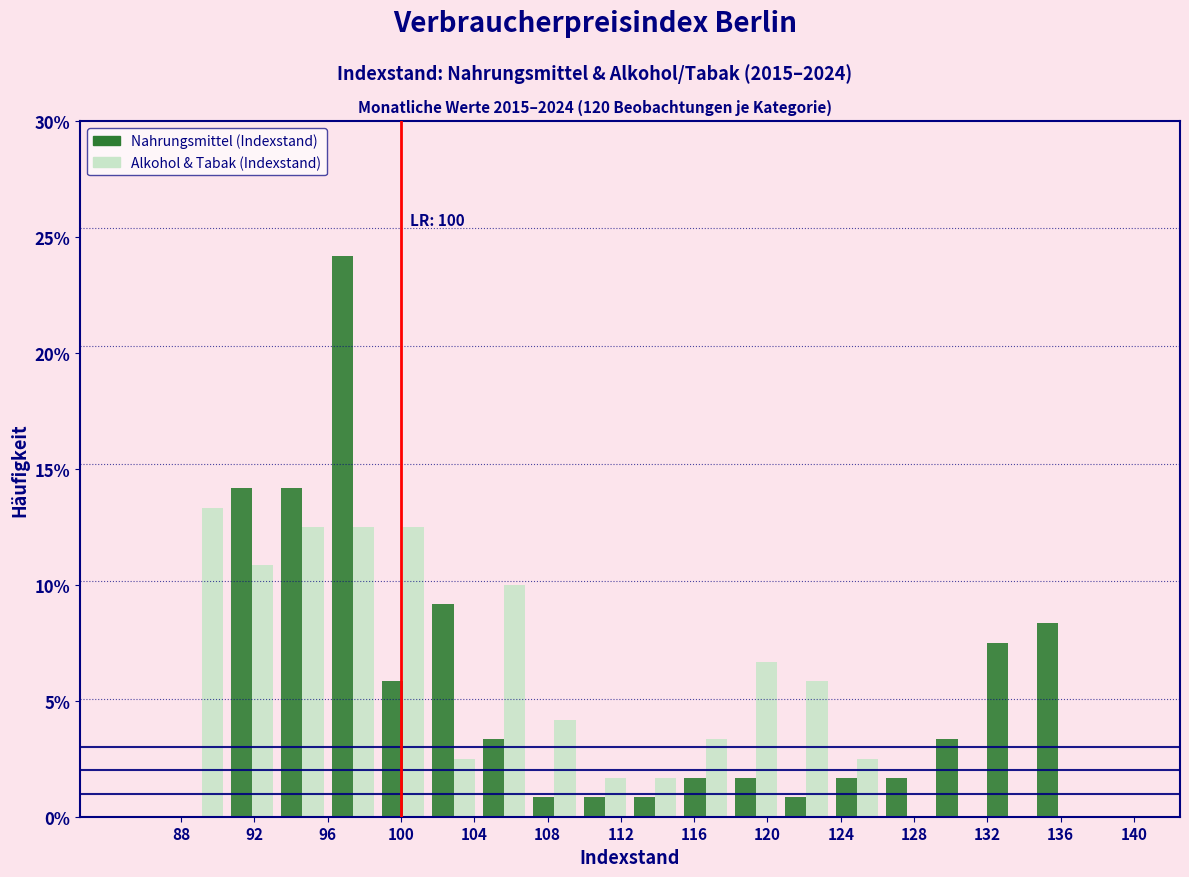

In the Nahrungsmittel (Indexstand) series, which range on the x-axis has the tallest bar?

96.00 to 98.75